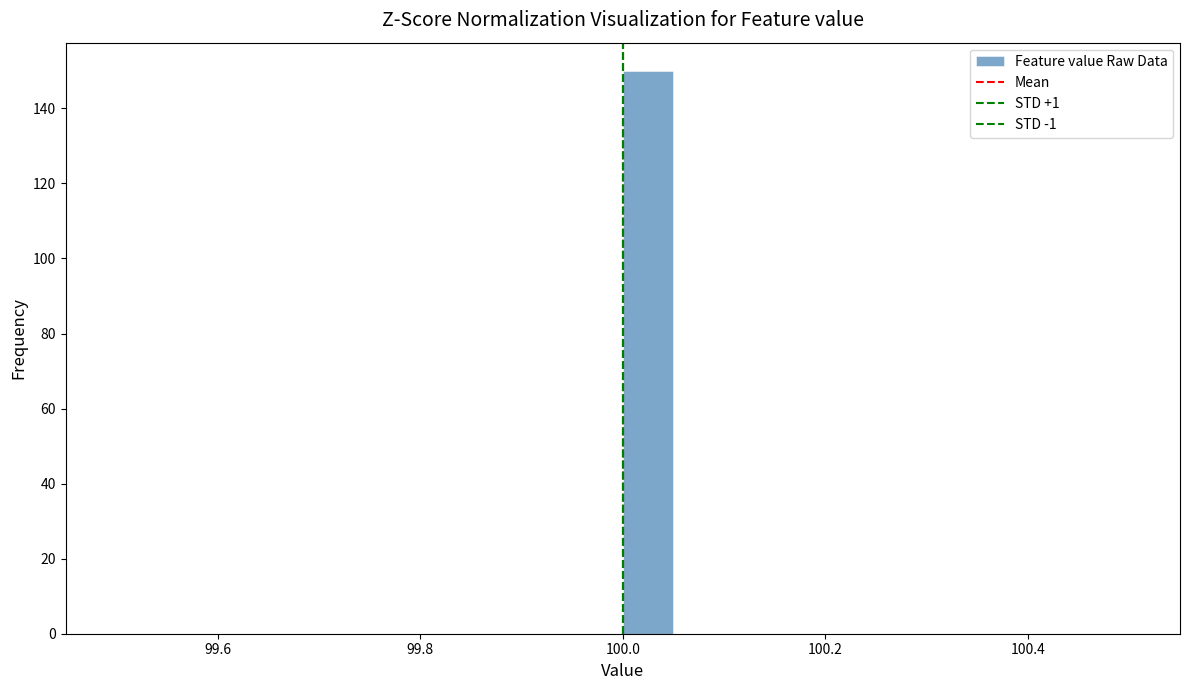

Around what value on the x-axis is the tallest bar? Give the approximate position of its centre, as read against the axis.

100.02